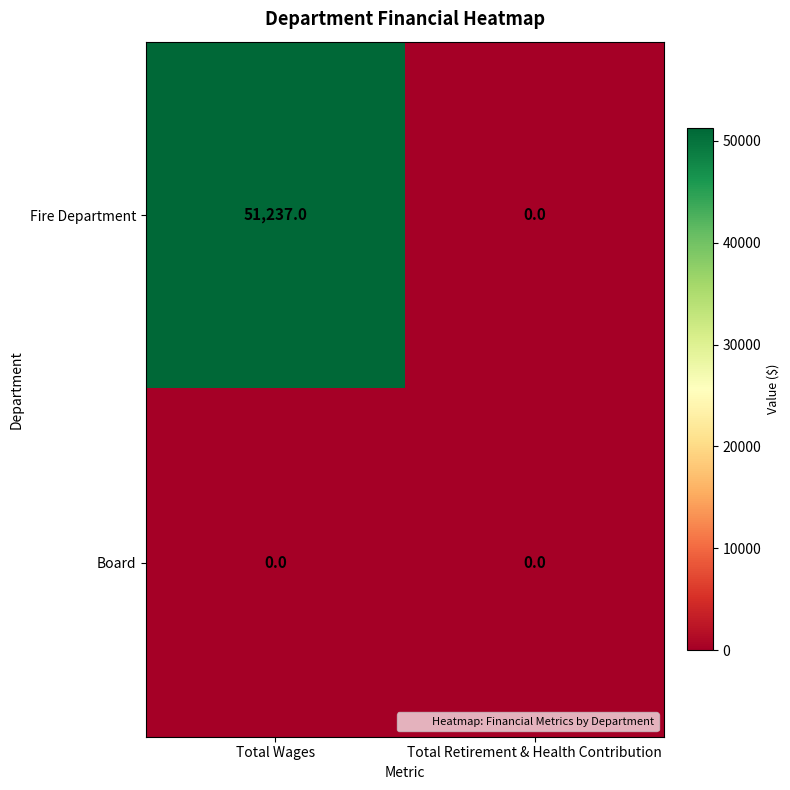

What is the sum of the Fire Department values at Total Wages and Total Retirement & Health Contribution?

51237